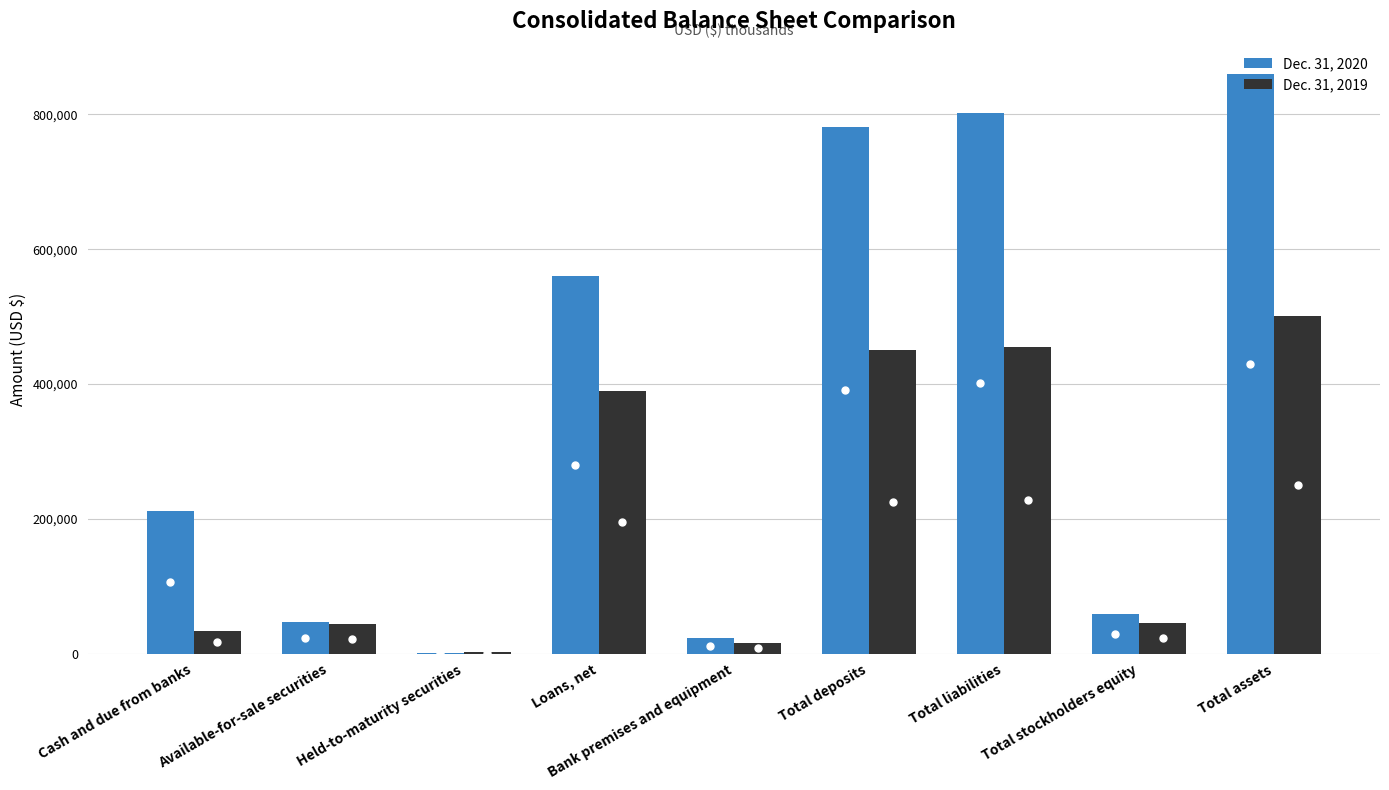

What is the maximum value shown in the chart?

860514